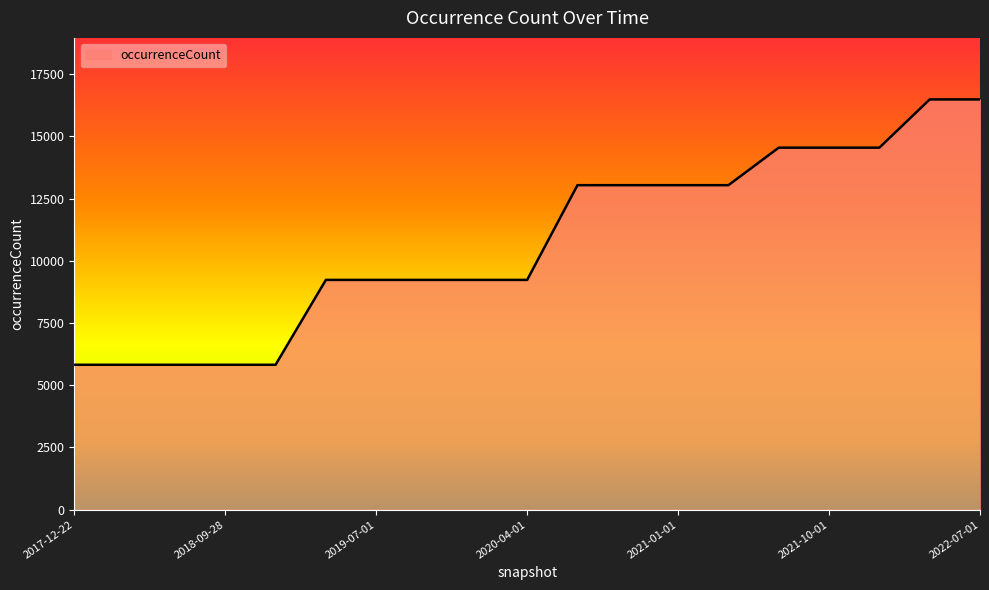

How many lines are shown in the chart?

1